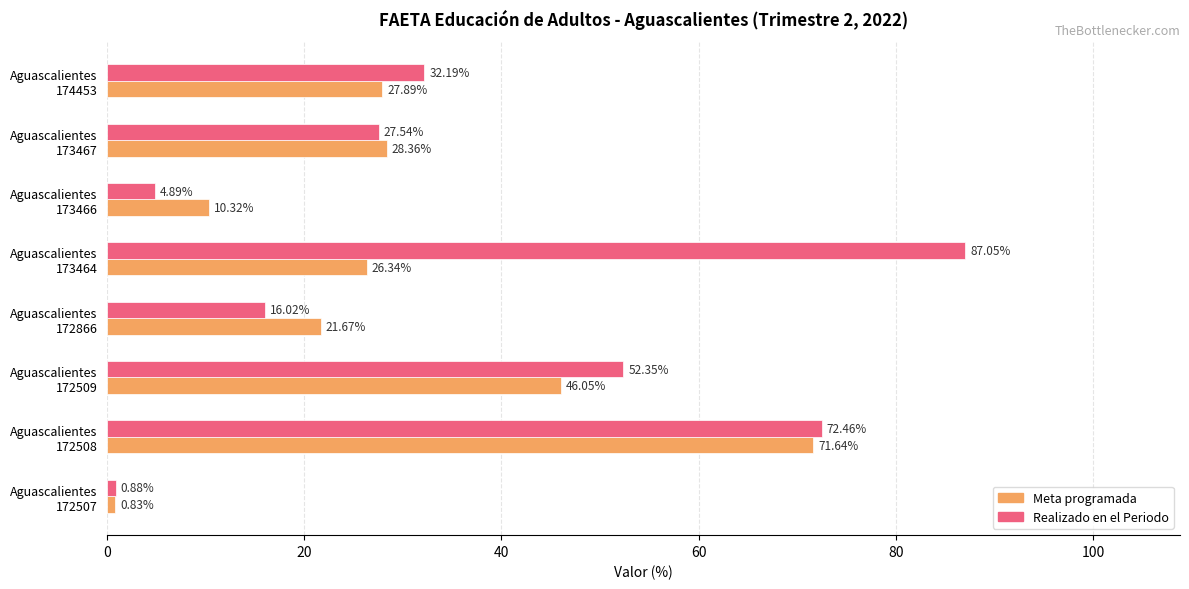

Which series has the widest spread of values?

Realizado en el Periodo